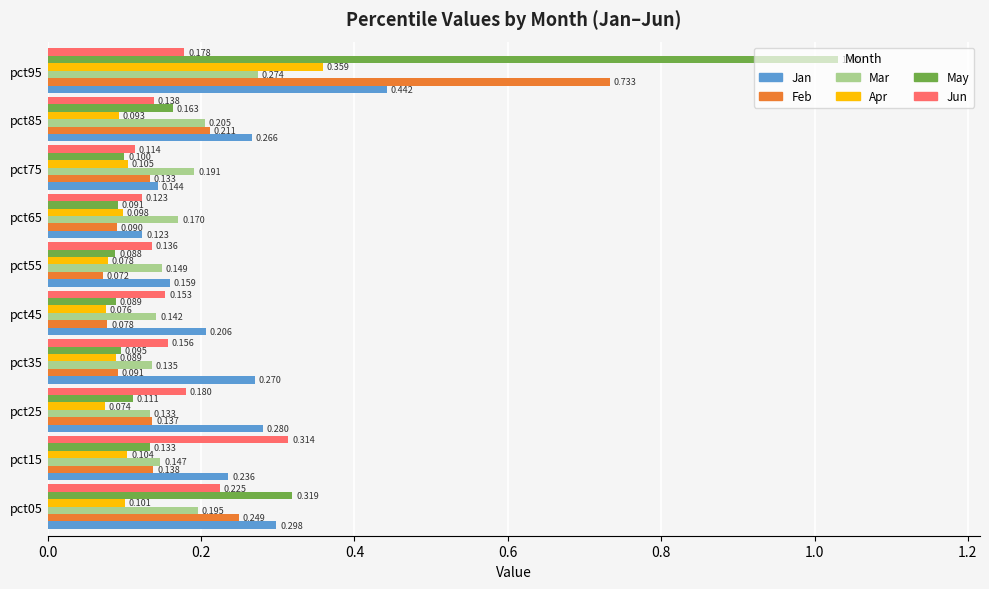

At pct85, list the series in order from smallest to largest.

Apr, Jun, May, Mar, Feb, Jan